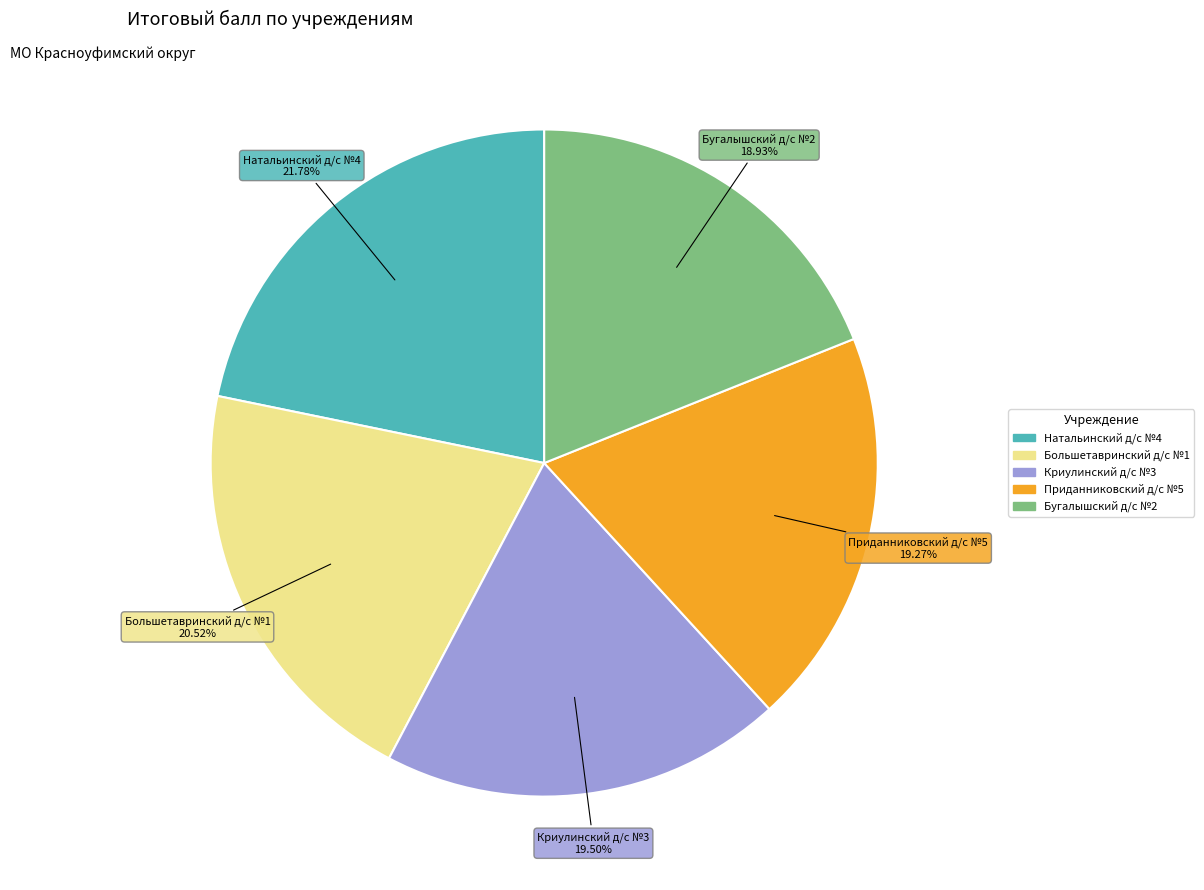

Does any single category account for the majority?

No